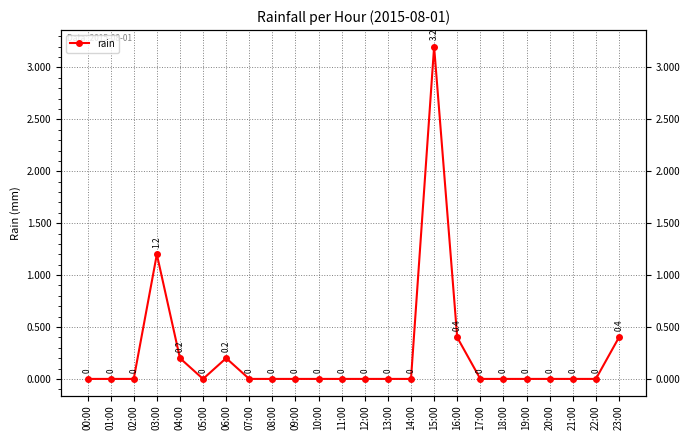

True or false: the data shows 1.4 at 10:00.

False